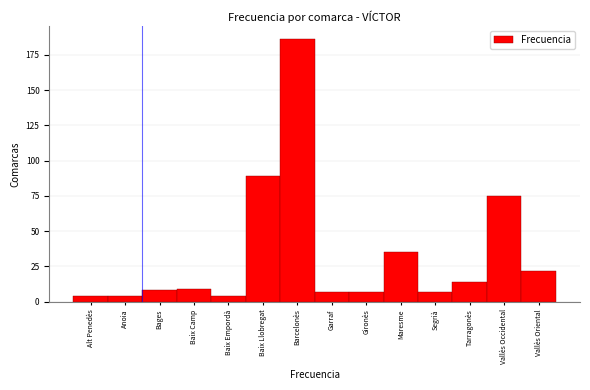

Reading left to right, what are all the values shown in this chart?

Alt Penedès=4	Anoia=4	Bages=8	Baix Camp=9	Baix Empordà=4	Baix Llobregat=89	Barcelonès=186	Garraf=7	Gironès=7	Maresme=35	Segrià=7	Tarragonès=14	Vallès Occidental=75	Vallès Oriental=22